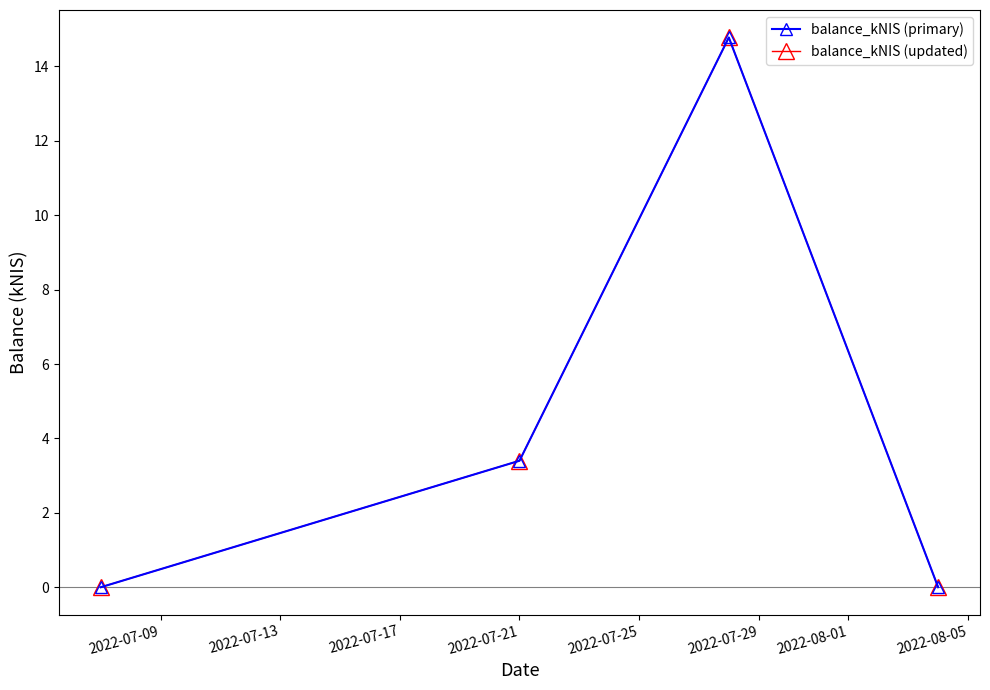

How many interior local peaks does the balance_kNIS (primary) series have?

1